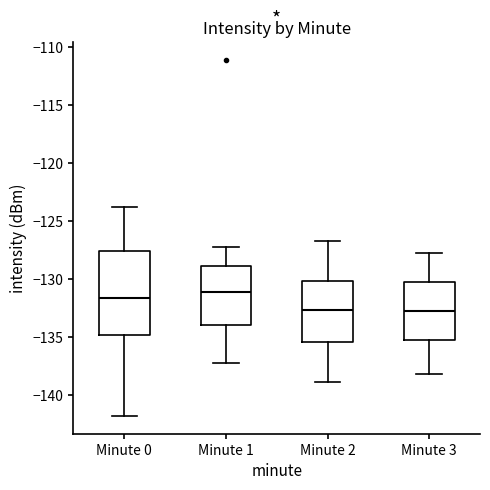

Which box is the tallest, from its lower edge to its upper edge?

Minute 0